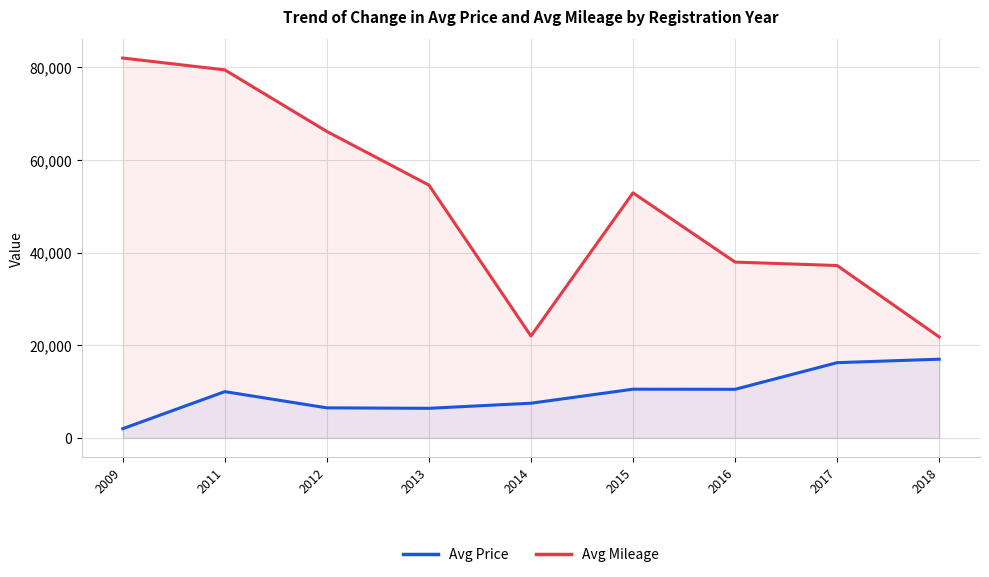

Reading right to left, what are all the values shown in this chart?

Avg Price: 16995	16245	10495	10520	7495	6395	6495	9995	1995
Avg Mileage: 21800	37211	37955	52897	22000	54577	66150	79436	82000